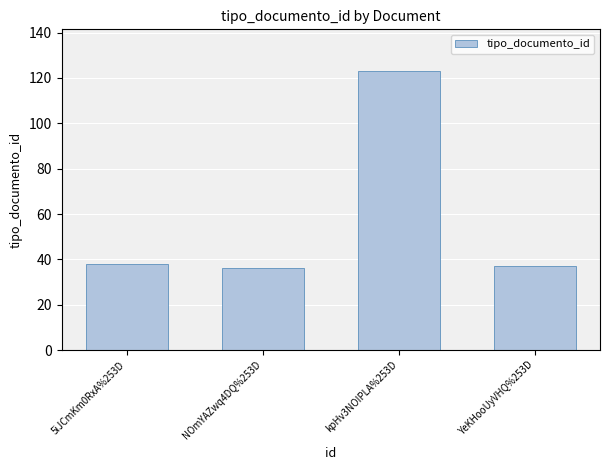

Reading right to left, what are all the values shown in this chart?

YeKHooUyVHQ%253D=37	kpHv3NOIPLA%253D=123	NOmYAZwq4DQ%253D=36	5iJCmKm0RxA%253D=38